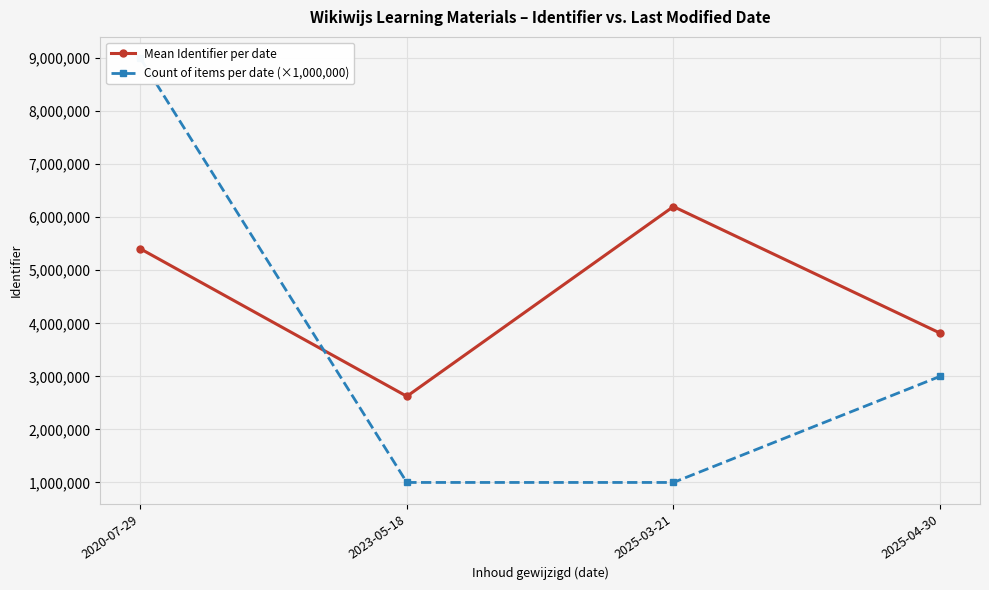

Reading left to right, extract all data points from this chart.

Mean Identifier per date: 2020-07-29=5406017.6	2023-05-18=2623760.0	2025-03-21=6200941.0	2025-04-30=3816164.3
Count of items per date (×1,000,000): 2020-07-29=9000000.0	2023-05-18=1000000.0	2025-03-21=1000000.0	2025-04-30=3000000.0